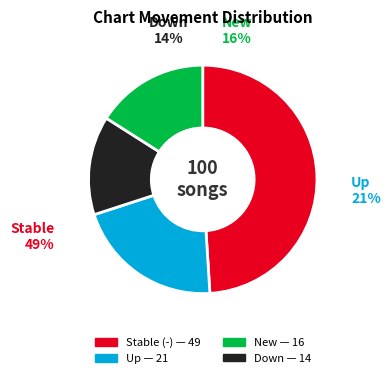

Does up represent more than half of the total?

No